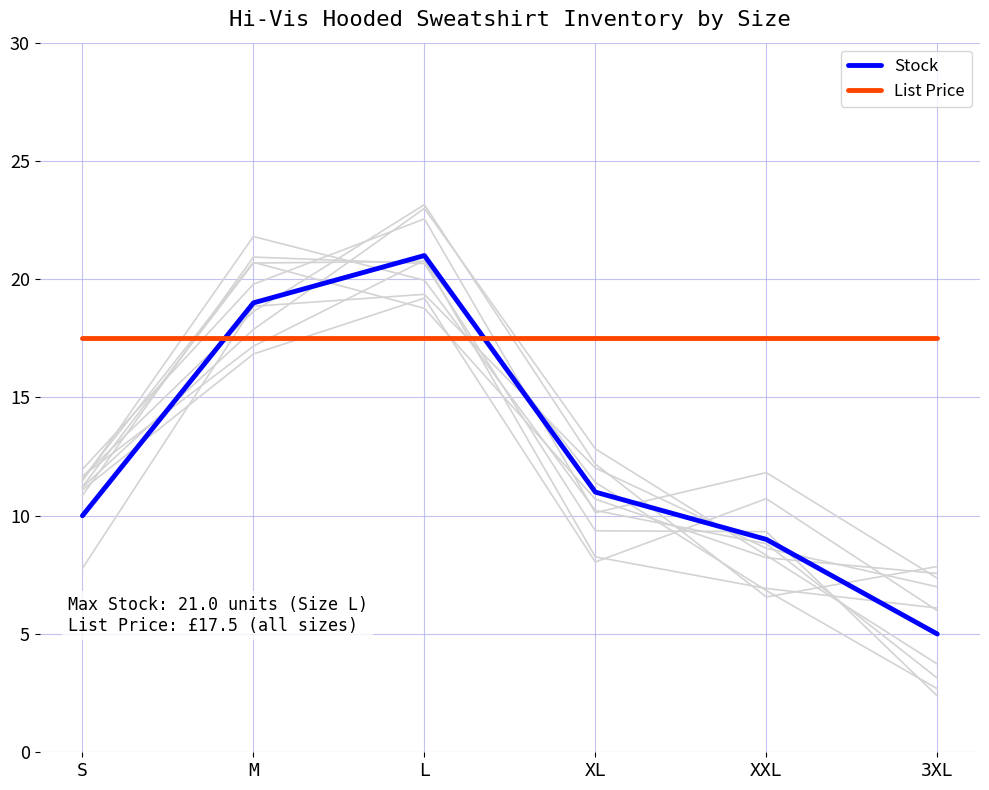

At which category is the sum across all series the highest?

L